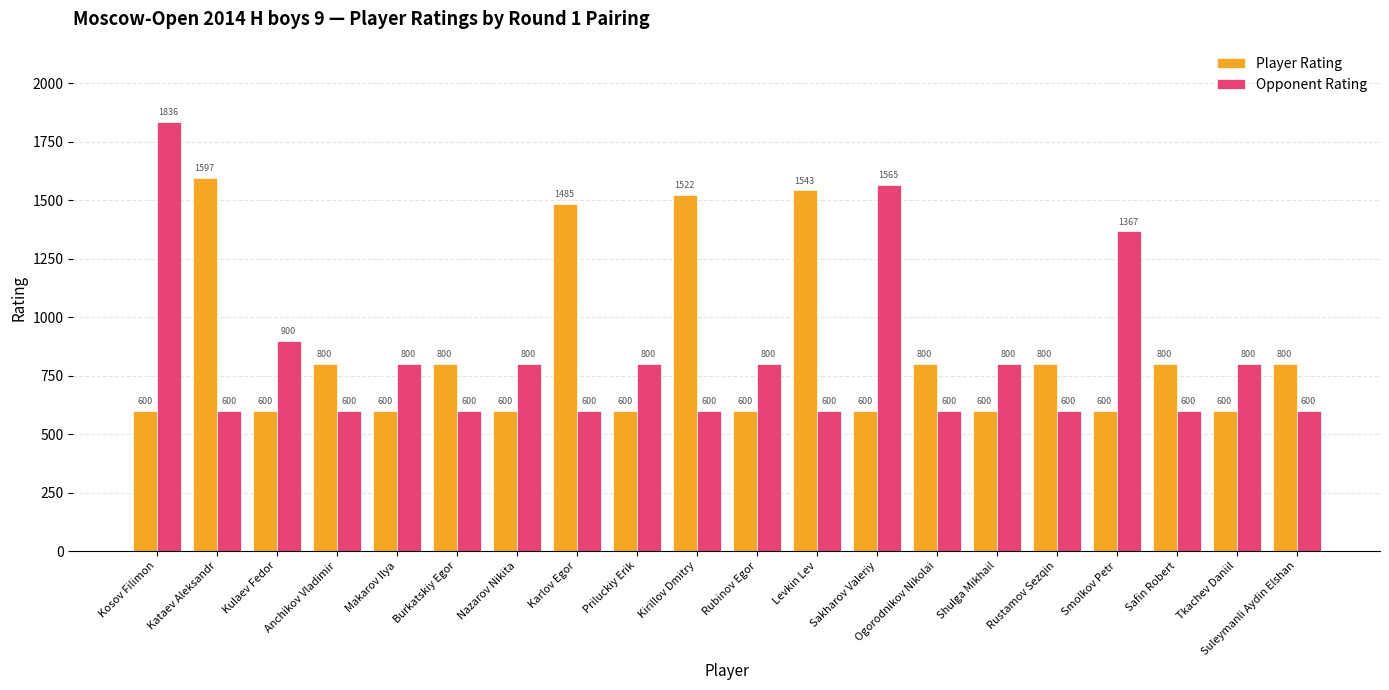

Reading right to left, what are all the values shown in this chart?

Player Rating: 800	600	800	600	800	600	800	600	1543	600	1522	600	1485	600	800	600	800	600	1597	600
Opponent Rating: 600	800	600	1367	600	800	600	1565	600	800	600	800	600	800	600	800	600	900	600	1836